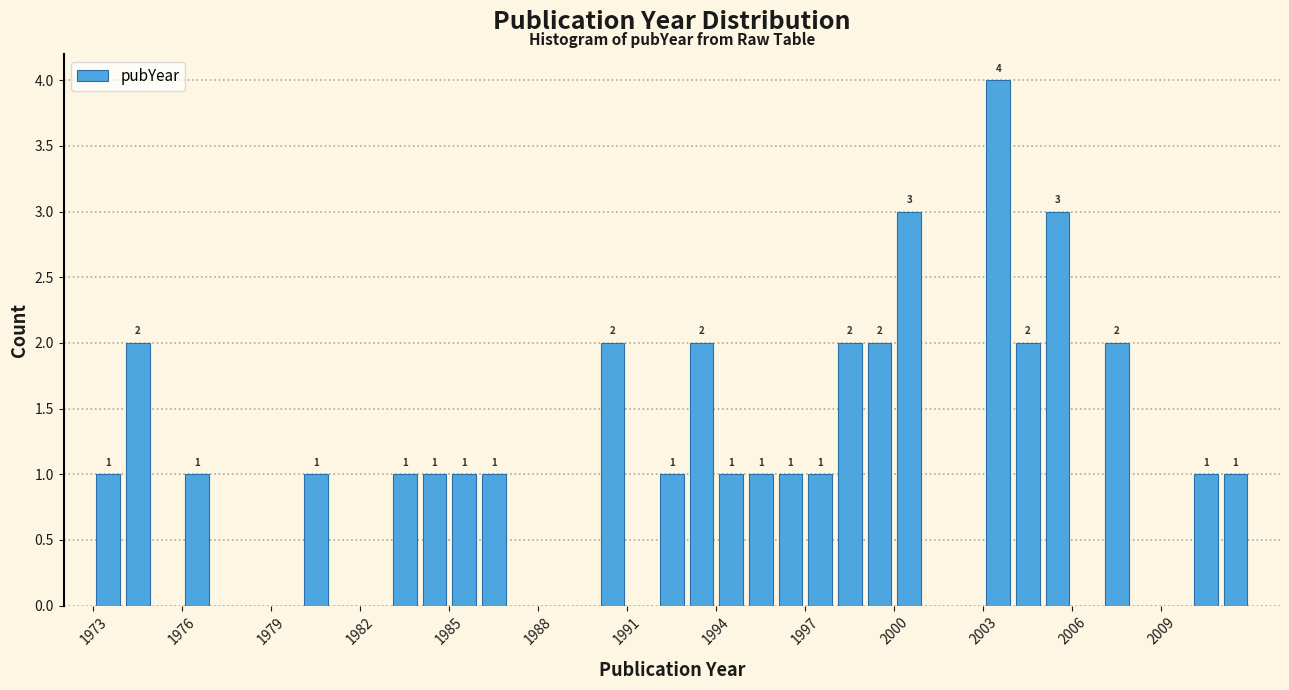

Read against the x-axis, roughly where is the centre of the tallest bar?

2003.5